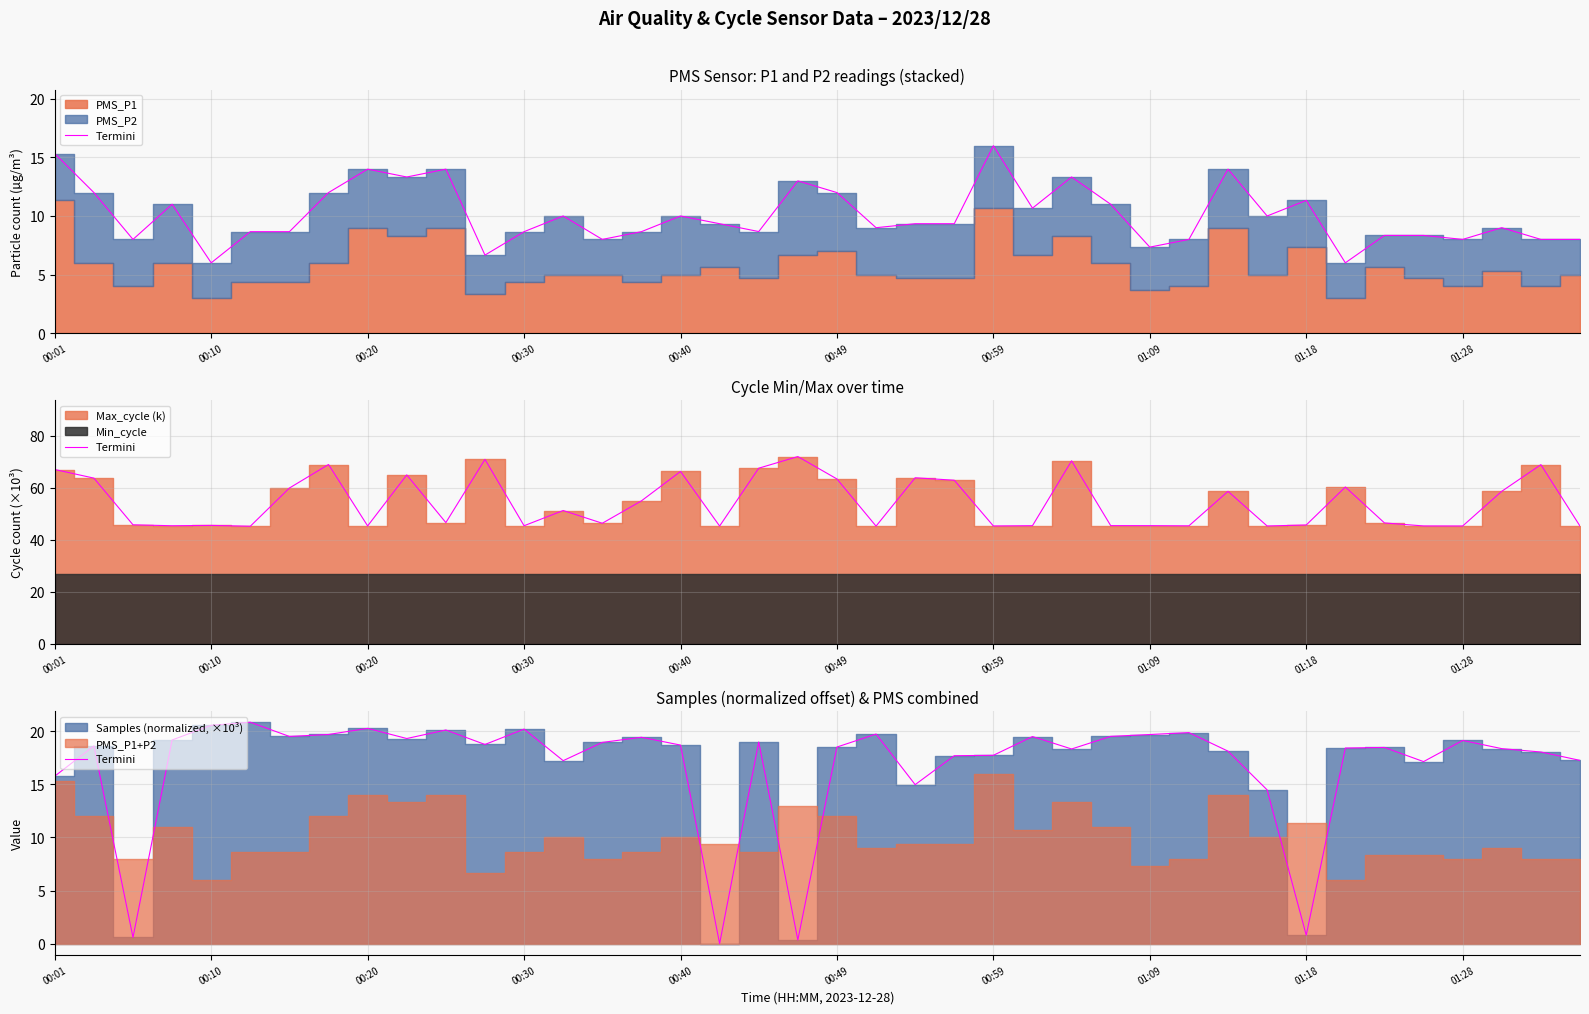

Reading left to right, what are all the values shown in this chart?

15.8	18.6	0.6	19.2	20.6	20.8	19.5	19.7	20.3	19.3	20.1	18.8	20.2	17.2	18.9	19.4	18.7	0.0	19.0	0.3	18.5	19.7	15.0	17.7	17.7	19.5	18.3	19.5	19.7	19.9	18.1	14.5	0.8	18.4	18.5	17.1	19.1	18.4	18.0	17.3